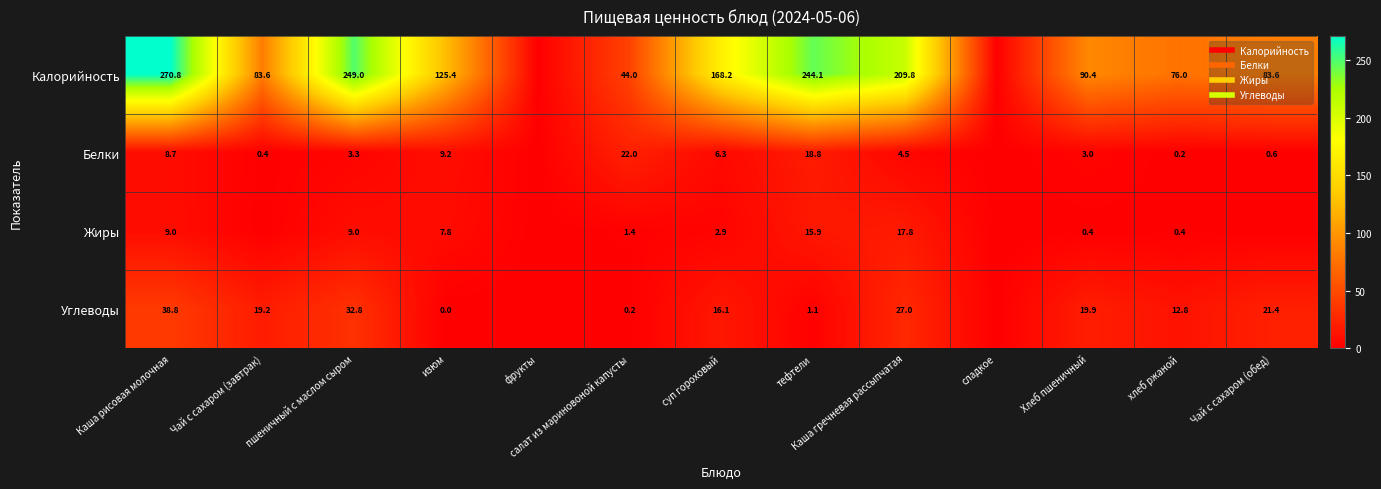

What is the sum of the Белки values at суп гороховый and Хлеб пшеничный?

9.3